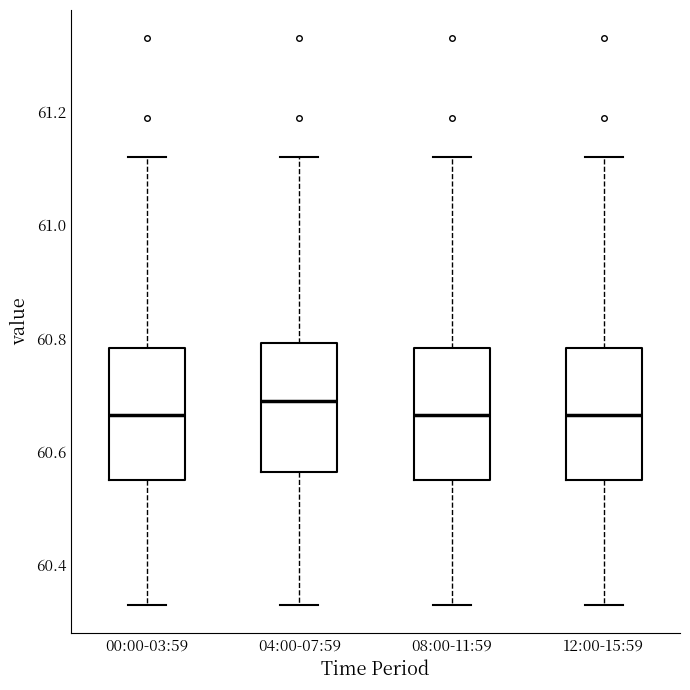

Reading left to right, transcribe this box plot: for each box, give where its median line is, the range the box spans, and where its two whiskers end, as read against the y-axis. The values are not printed on the chart, so give them approximately, as read against the axis.

00:00-03:59: median 60.66, box 60.56 to 60.78, whiskers 60.34 to 61.12
04:00-07:59: median 60.70, box 60.56 to 60.80, whiskers 60.34 to 61.12
08:00-11:59: median 60.66, box 60.56 to 60.78, whiskers 60.34 to 61.12
12:00-15:59: median 60.66, box 60.56 to 60.78, whiskers 60.34 to 61.12